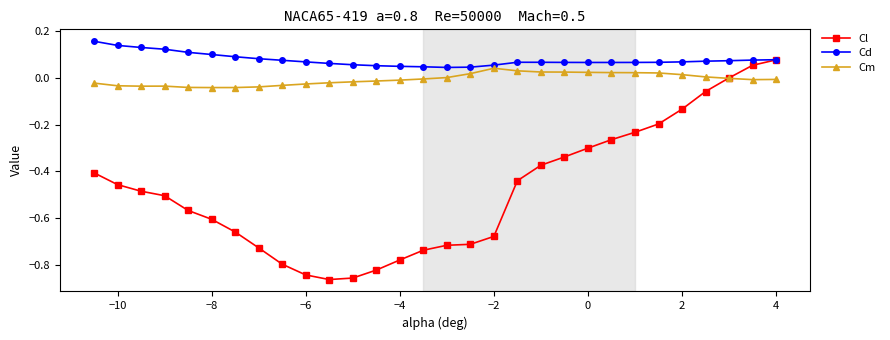

Which series has the widest spread of values?

Cl